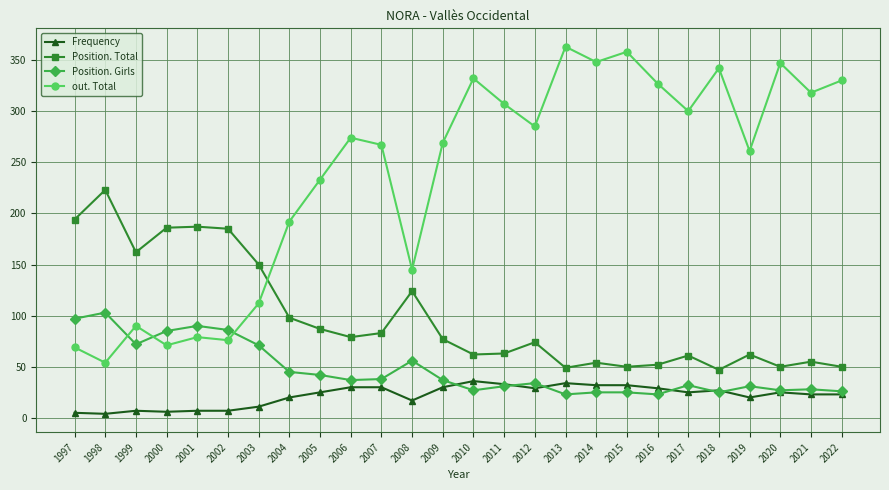

True or false: Position. Total and Frequency cross at least once.

False